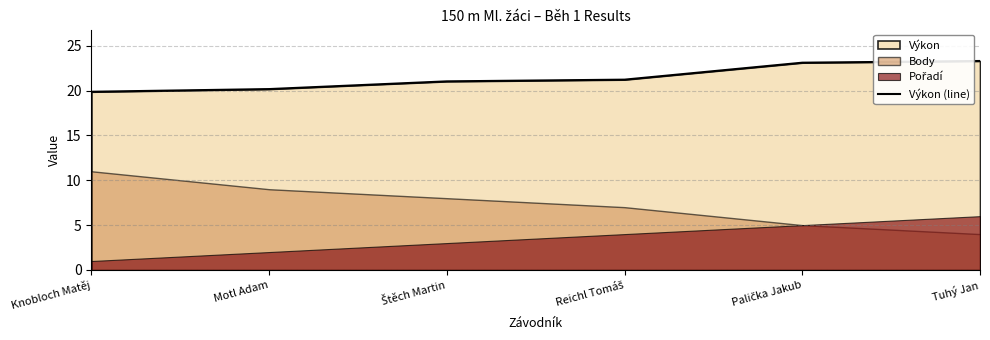

What is the value of the 6th point from the left?

23.3